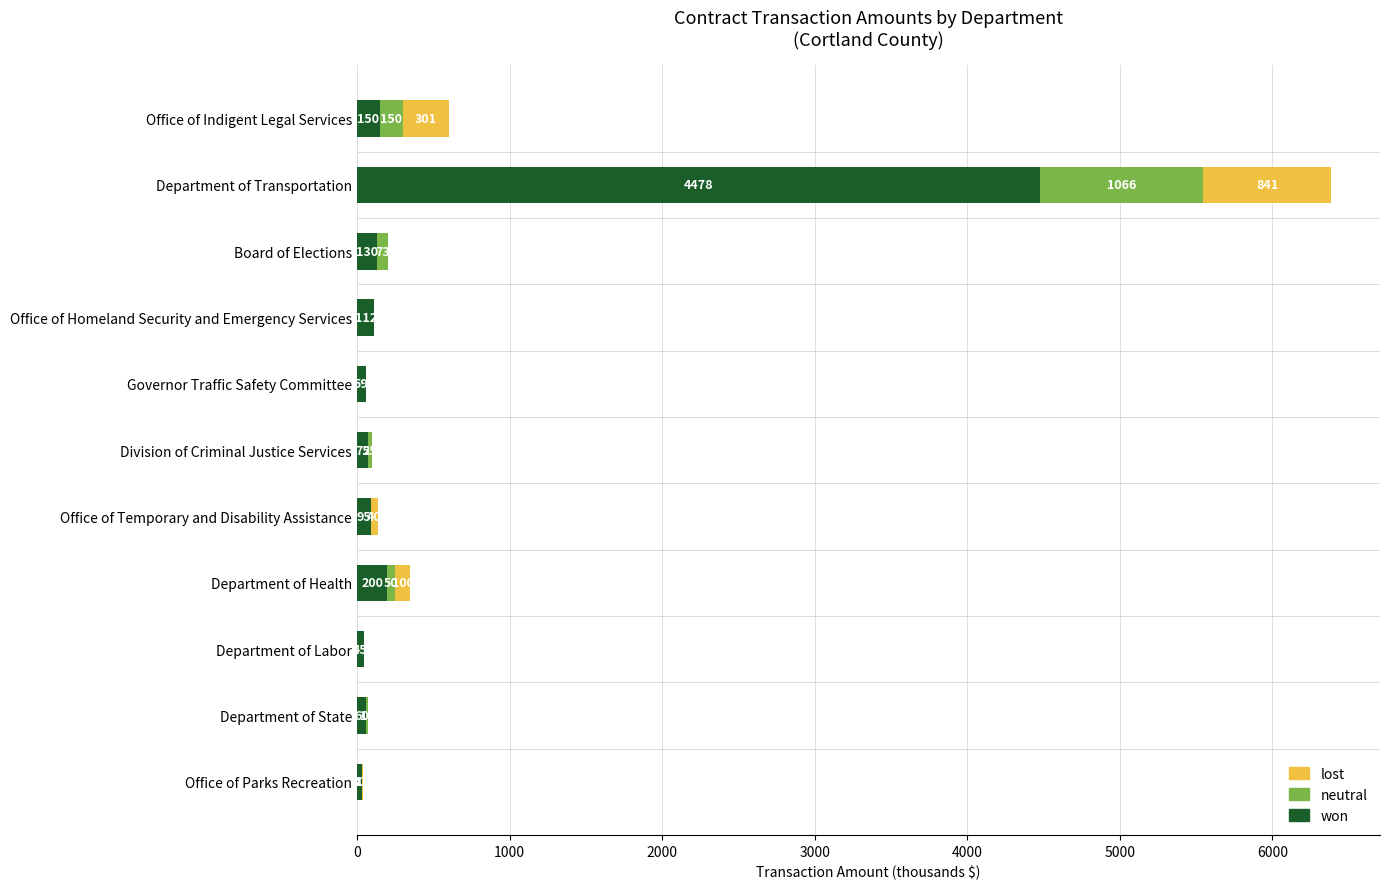

At which category is the sum across all series the highest?

Department of Transportation